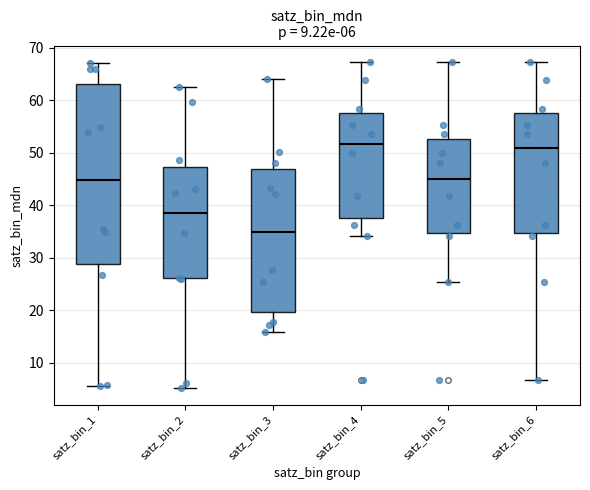

Which box is the tallest, from its lower edge to its upper edge?

satz_bin_1